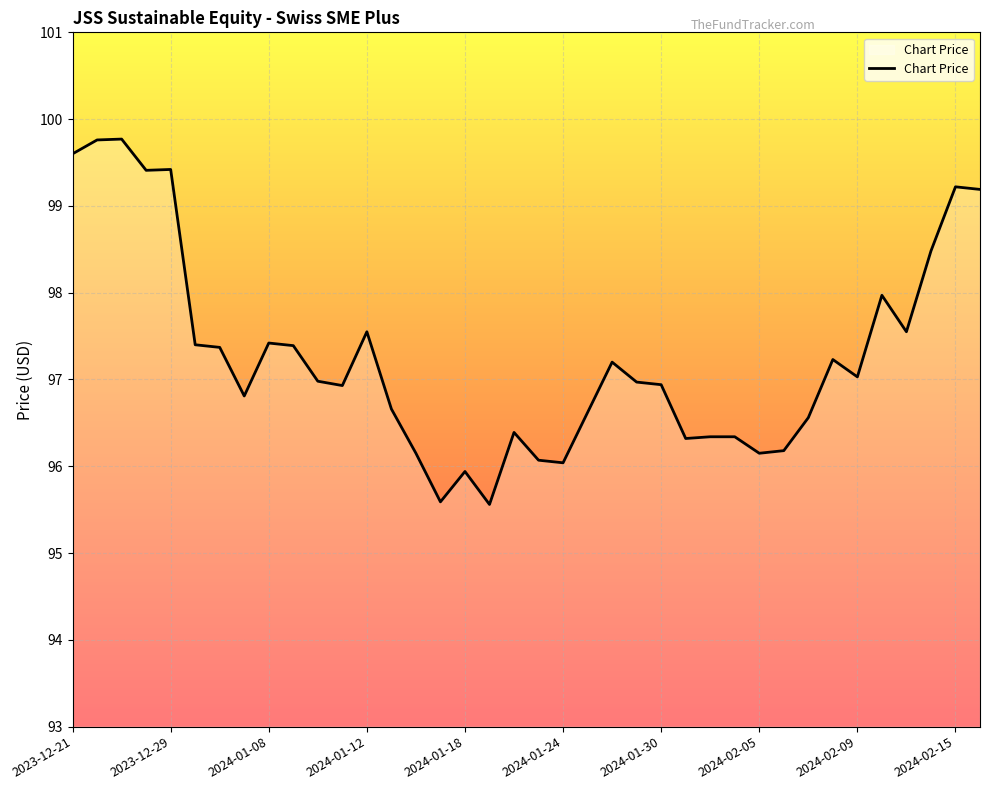

What is the minimum value shown in the chart?

95.6